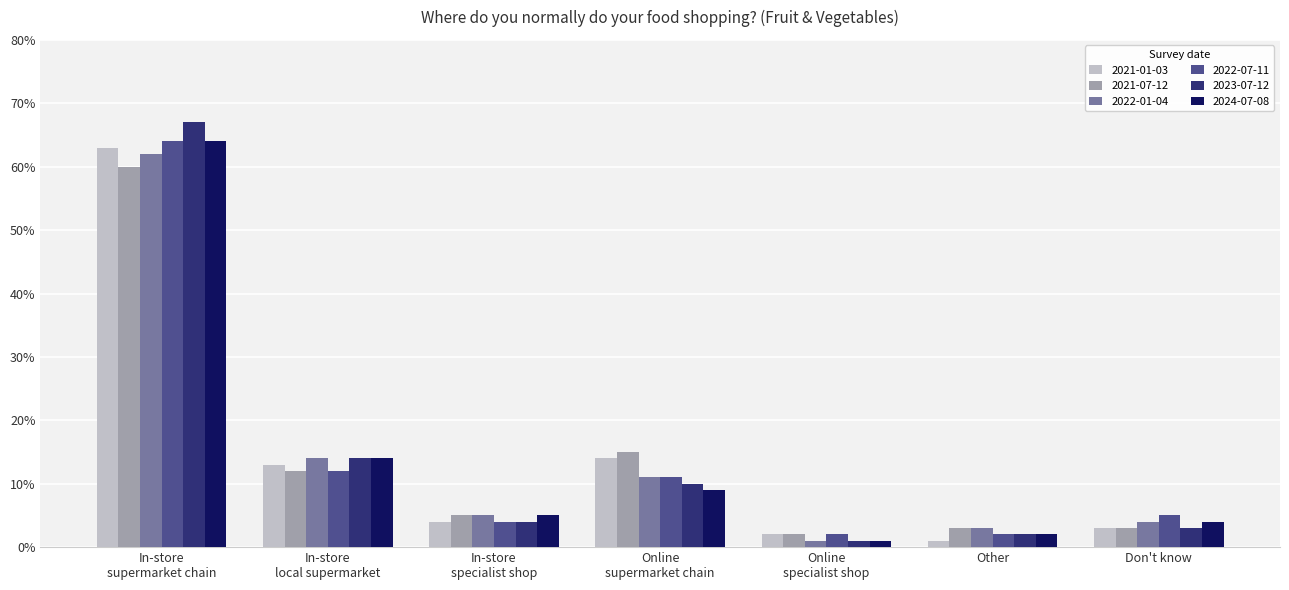

Does the chart contain any negative values?

No